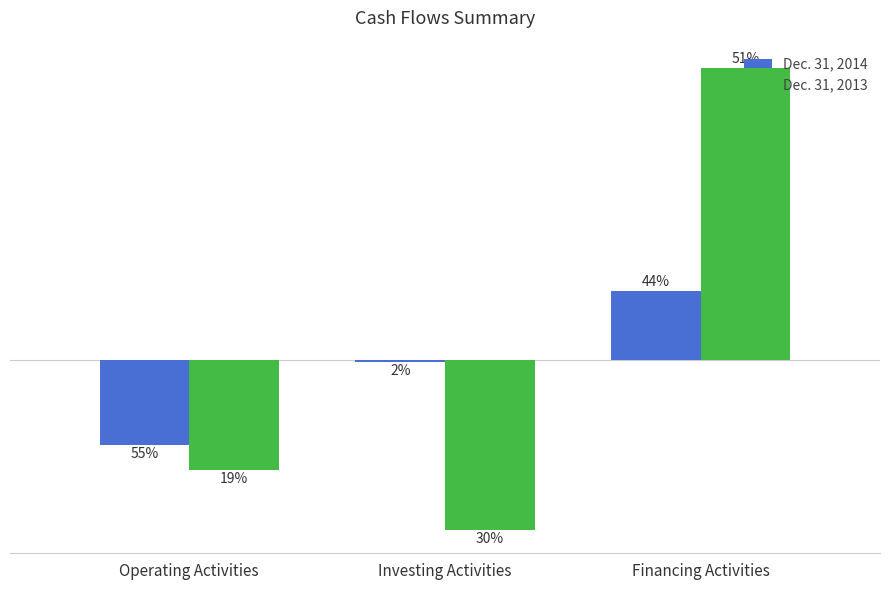

At Operating Activities, list the series in order from smallest to largest.

Dec. 31, 2013, Dec. 31, 2014